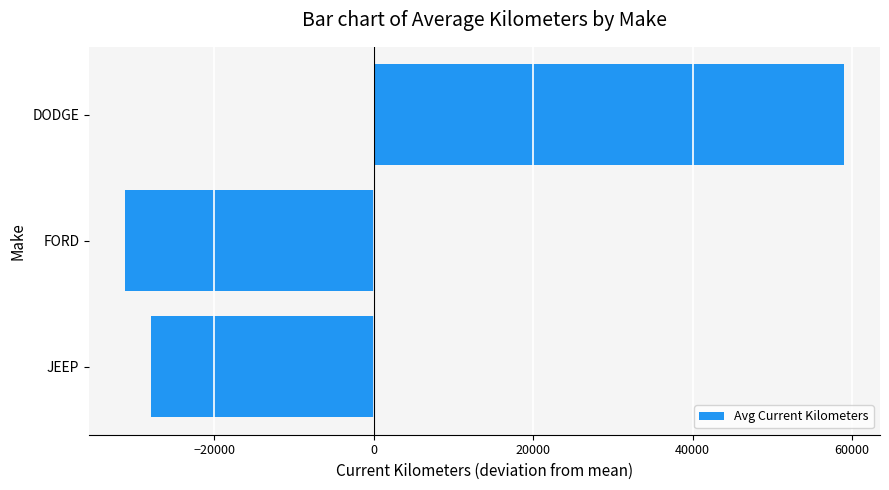

At which category does the chart reach its minimum across all series?

FORD